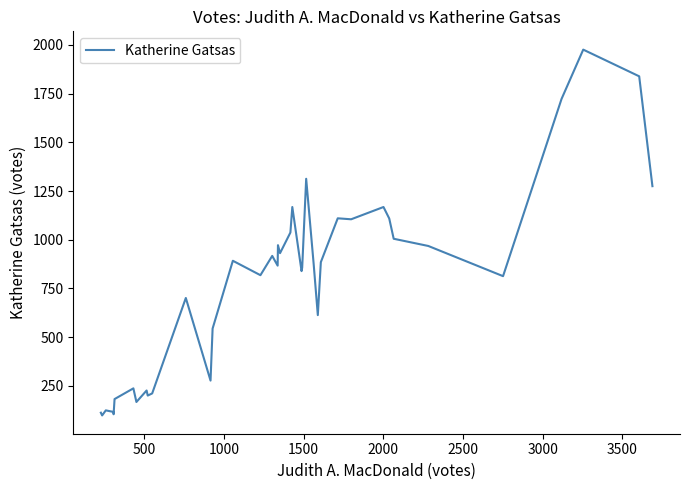

How many values are below 867?

19